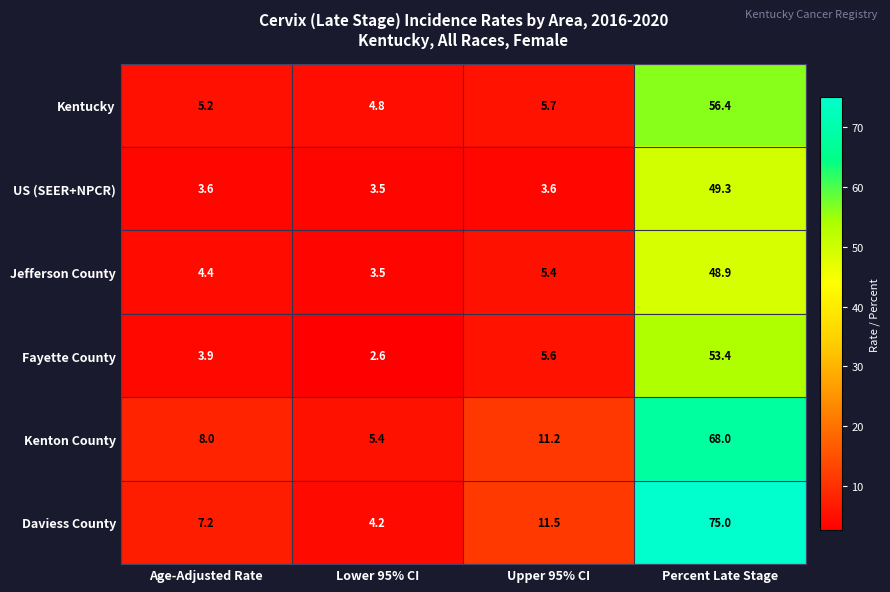

List the series in order of their peak value, lowest first.

Jefferson County, US (SEER+NPCR), Fayette County, Kentucky, Kenton County, Daviess County